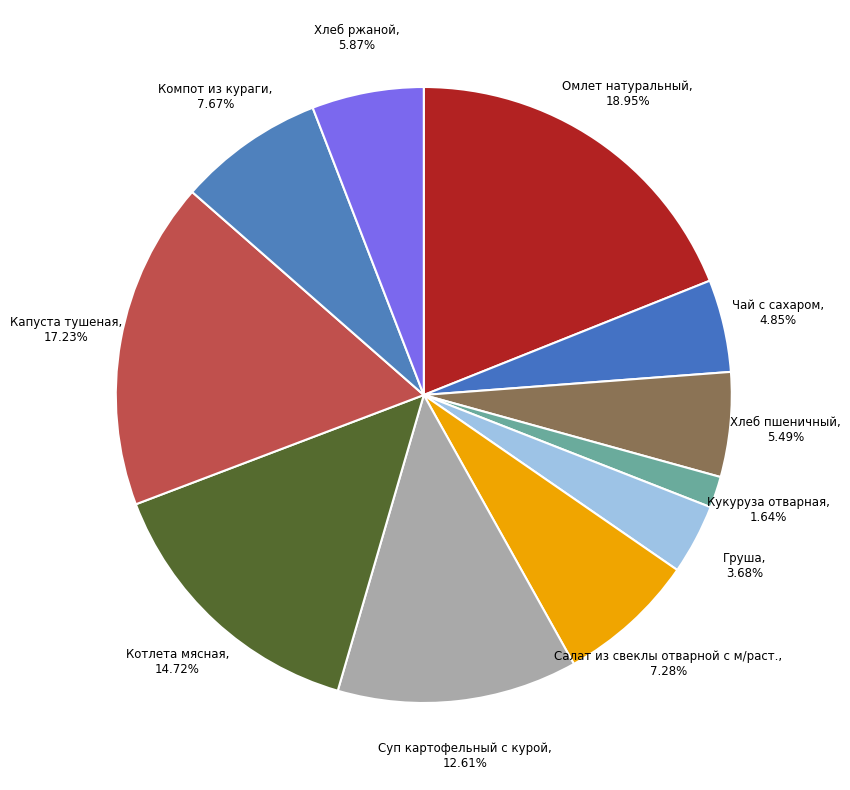

Do Компот из кураги and Хлеб пшеничный together represent more than half of the pie?

No